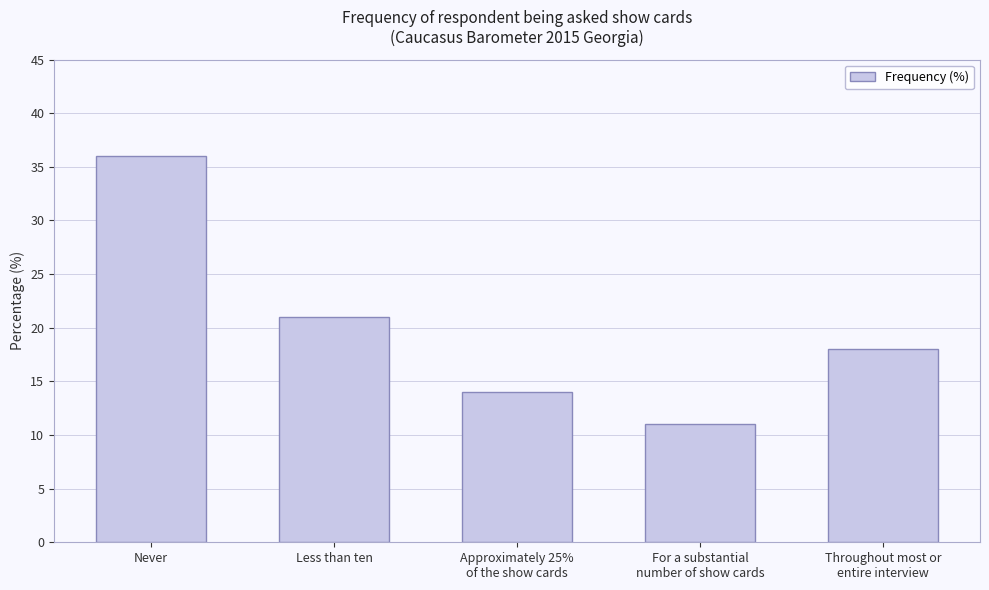

What position from the left is For a substantial
number of show cards?

4